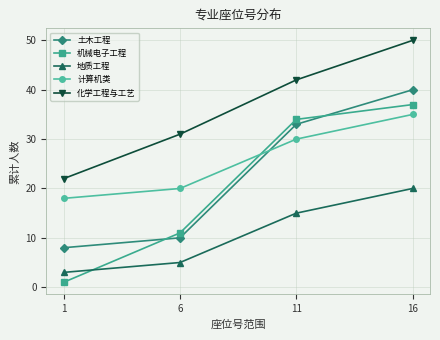

Reading right to left, what are all the values shown in this chart?

土木工程: 40	33	10	8
机械电子工程: 37	34	11	1
地质工程: 20	15	5	3
计算机类: 35	30	20	18
化学工程与工艺: 50	42	31	22